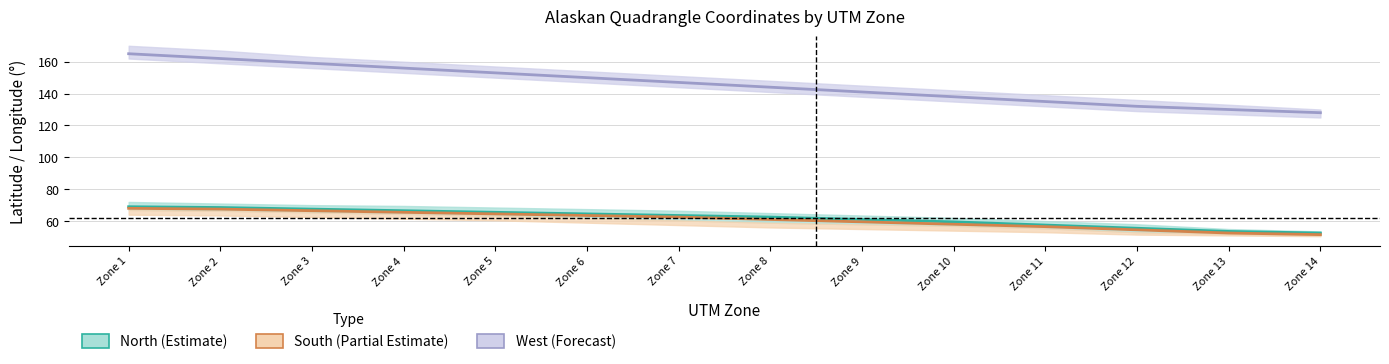

List the series in order of their peak value, lowest first.

South (Partial Estimate), North (Estimate), West (Forecast)